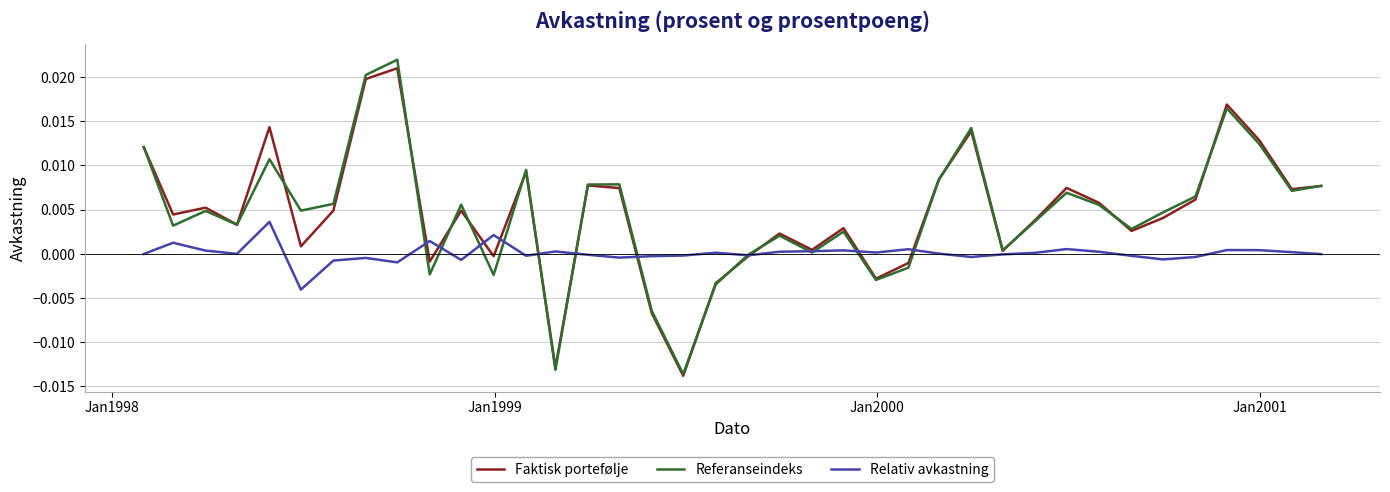

What are all the series names shown in the legend?

Faktisk portefølje, Referanseindeks, Relativ avkastning